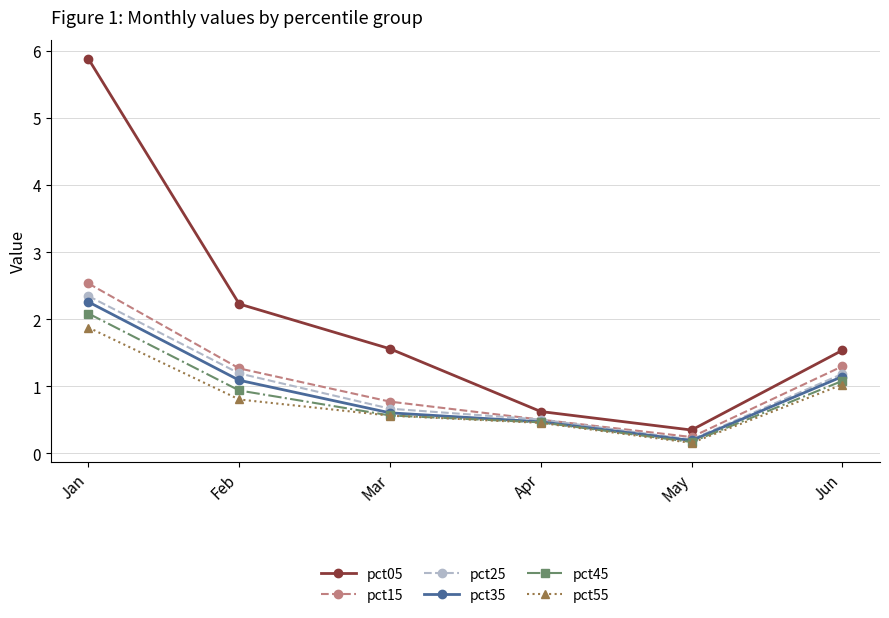

At which label does pct15 reach its minimum?

May